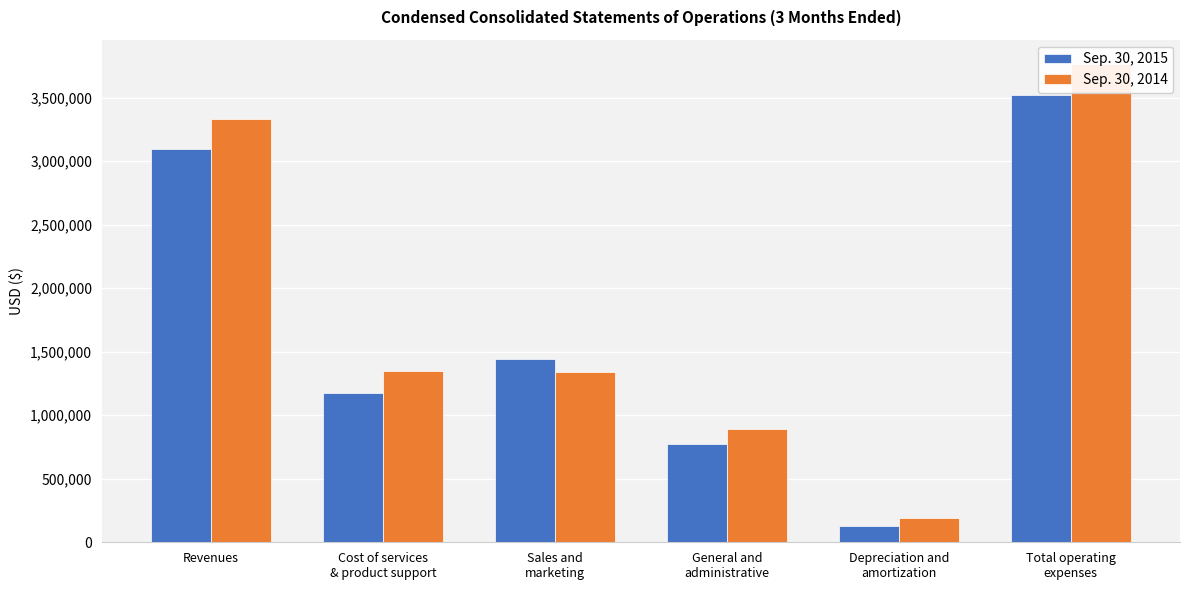

Reading left to right, transcribe all the data shown in this chart.

Sep. 30, 2015: 3098631	1174546	1442572	777330	129098	3523546
Sep. 30, 2014: 3333519	1348379	1337435	894972	187395	3768181